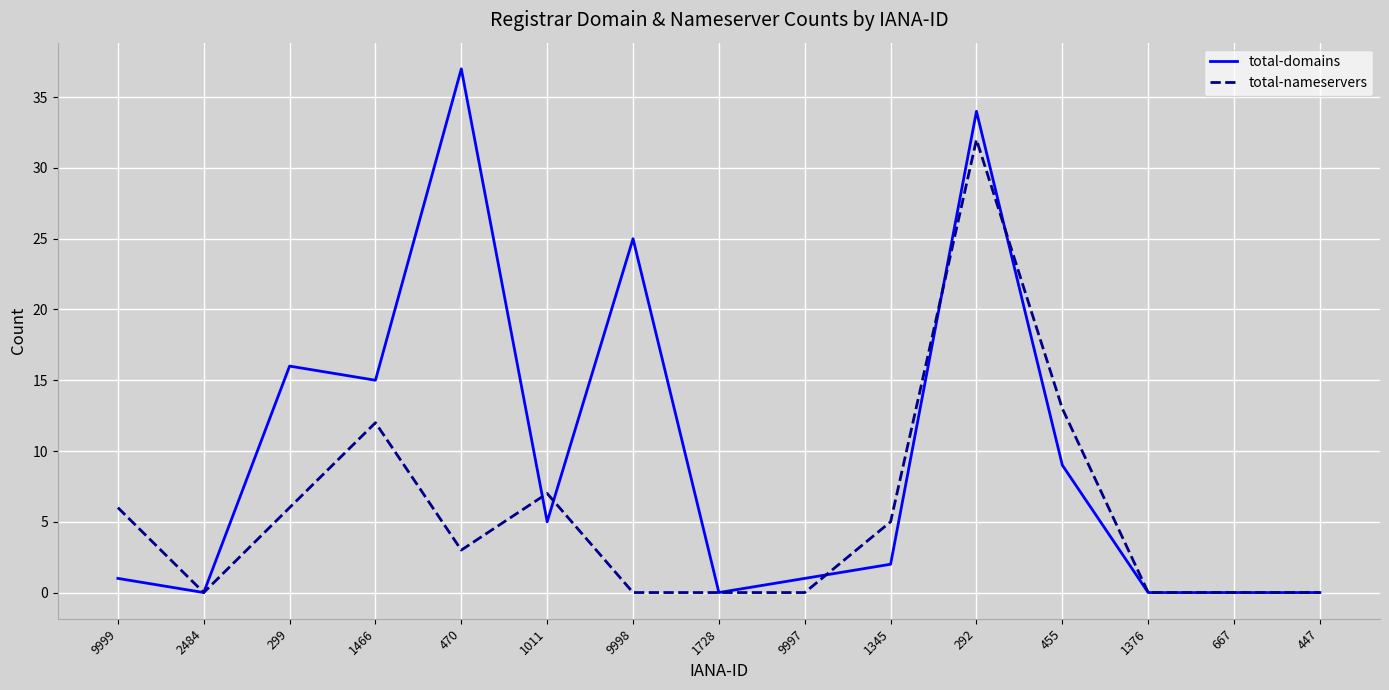

Between 9999 and 447, which series saw the biggest shift?

total-nameservers